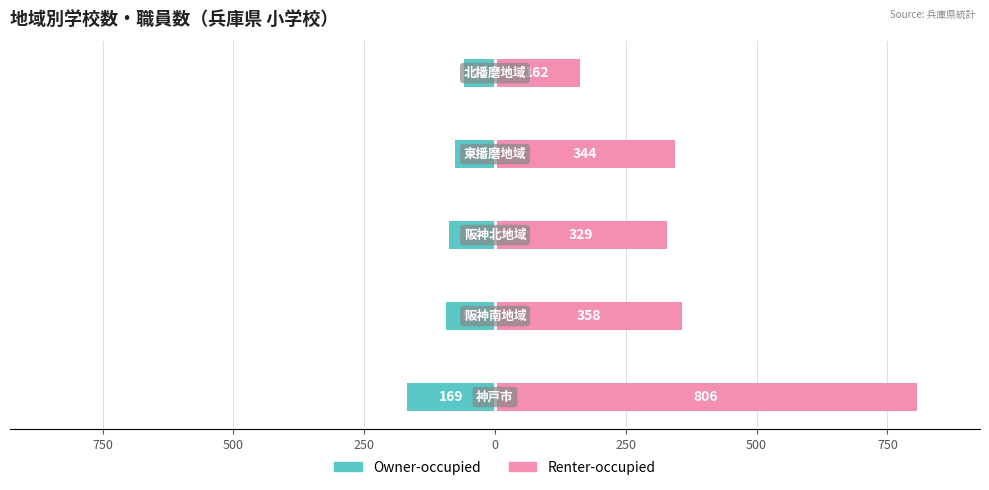

What is the value of the Renter-occupied bar at the 1st from the left?

806